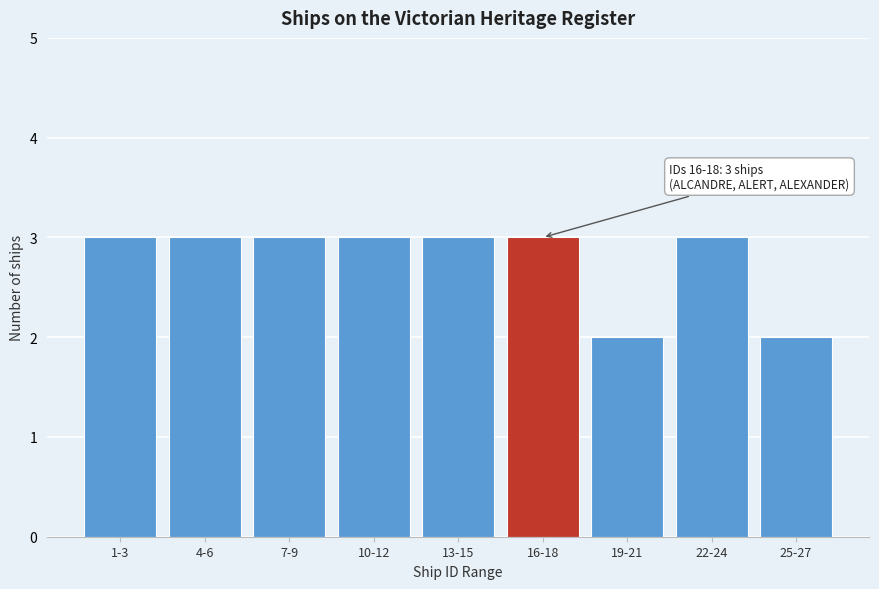

Reading left to right, extract all data points from this chart.

3	3	3	3	3	3	2	3	2